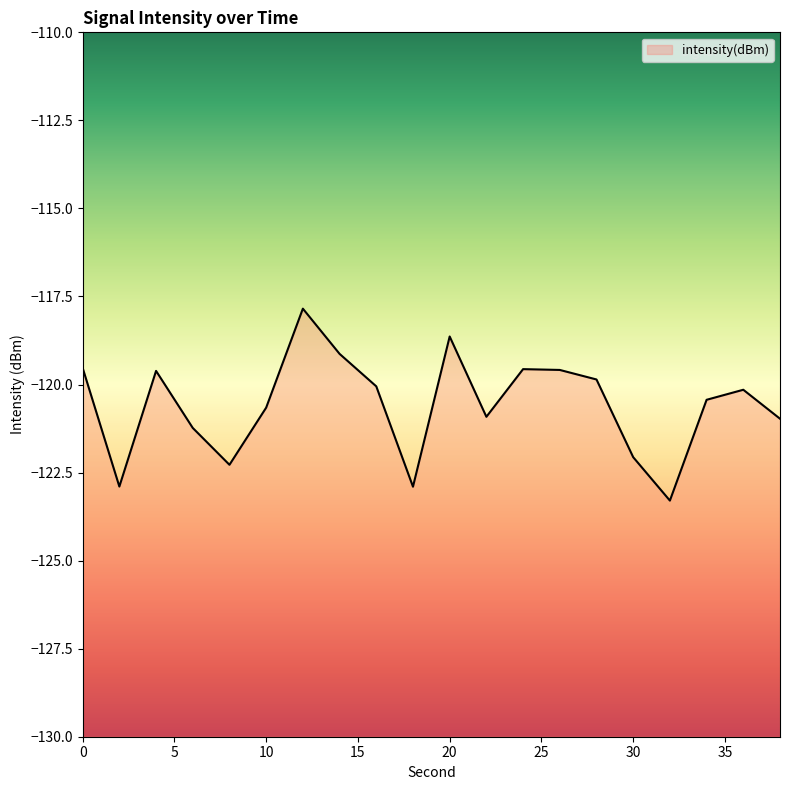

List the labels in order of value, smallest first.

32, 18, 2, 8, 30, 6, 38, 22, 10, 34, 36, 16, 28, 4, 26, 24, 0, 14, 20, 12